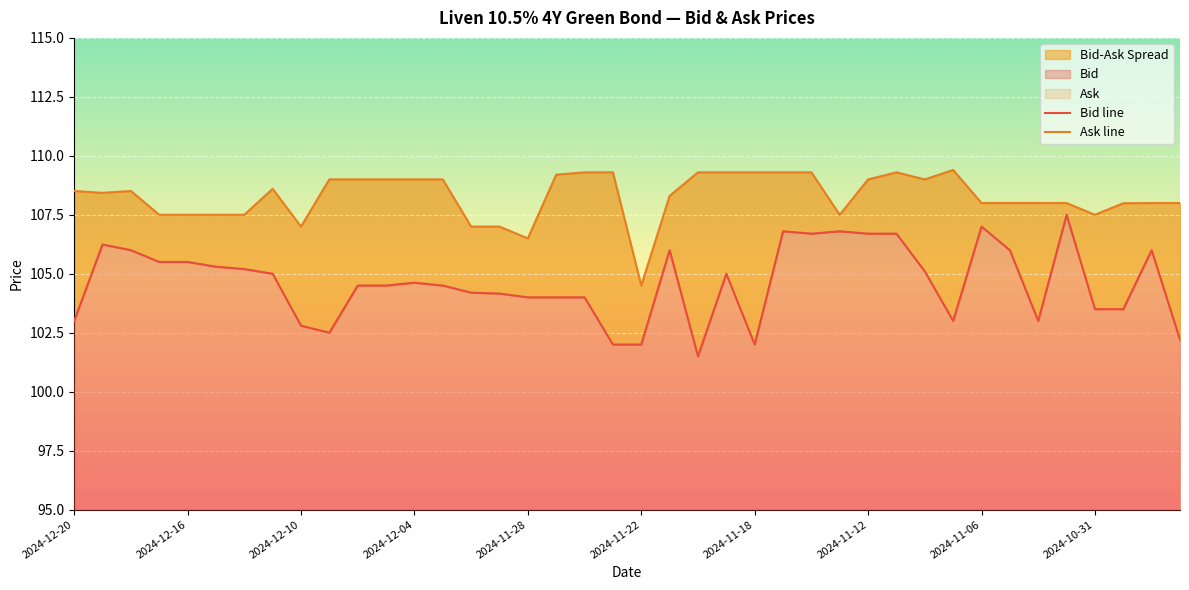

True or false: Ask line and Bid line cross at least once.

False